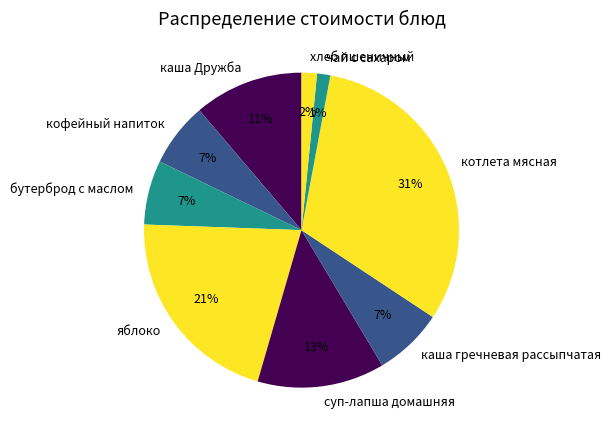

Is there a majority slice in this chart?

No